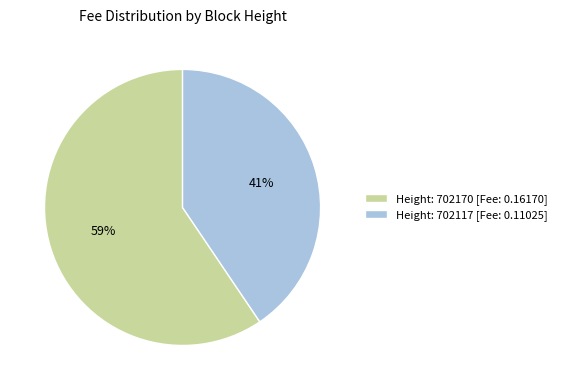

How many segments does this pie chart have?

2